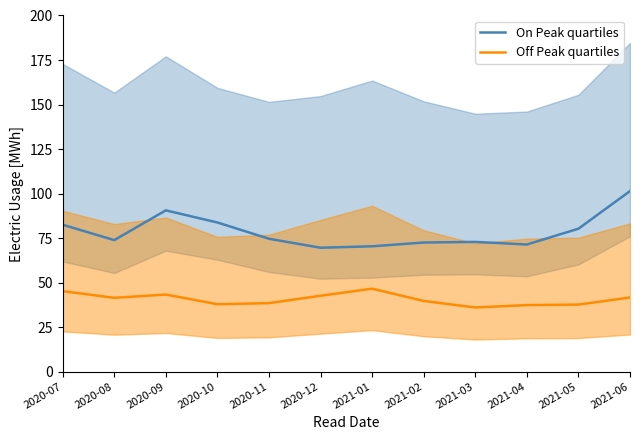

Count the number of categories in the chart.

12